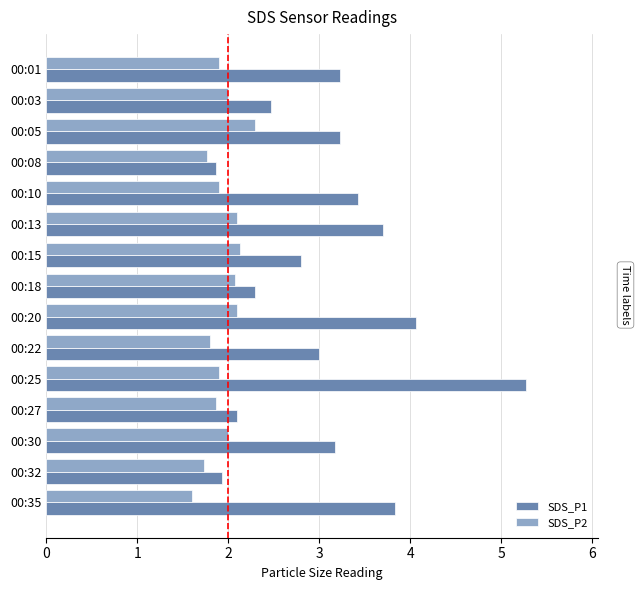

What is the difference between the SDS_P1 values at 00:13 and 00:20?

0.4